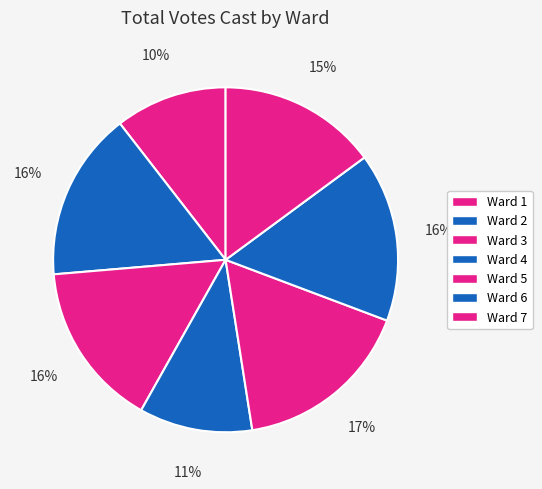

Count the number of slices in the pie.

7